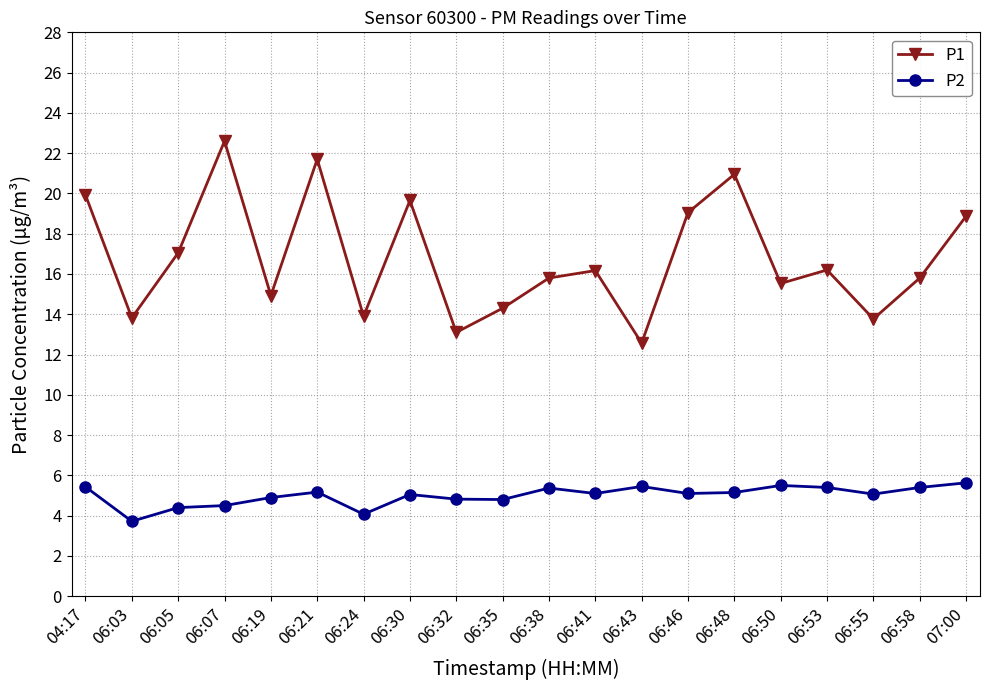

True or false: P2 and P1 cross at least once.

False